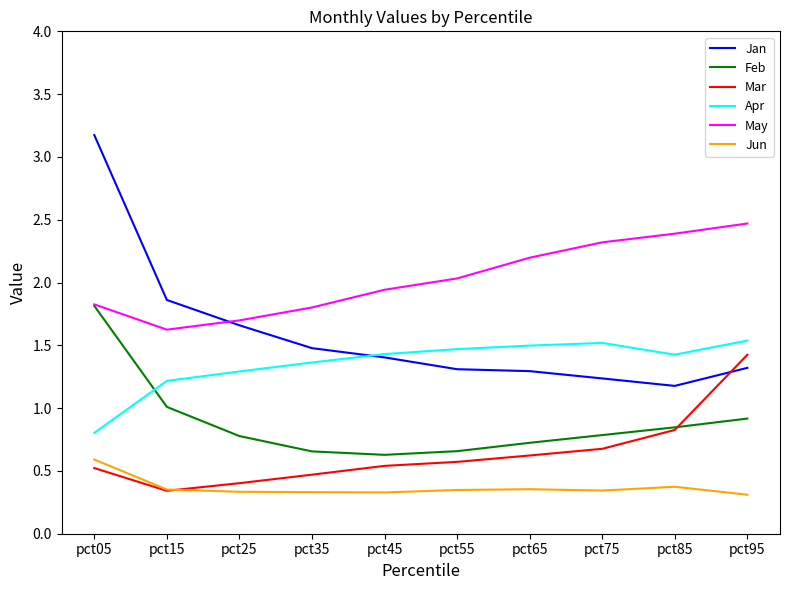

Is it true that Mar equals 0.7 at pct75?

True